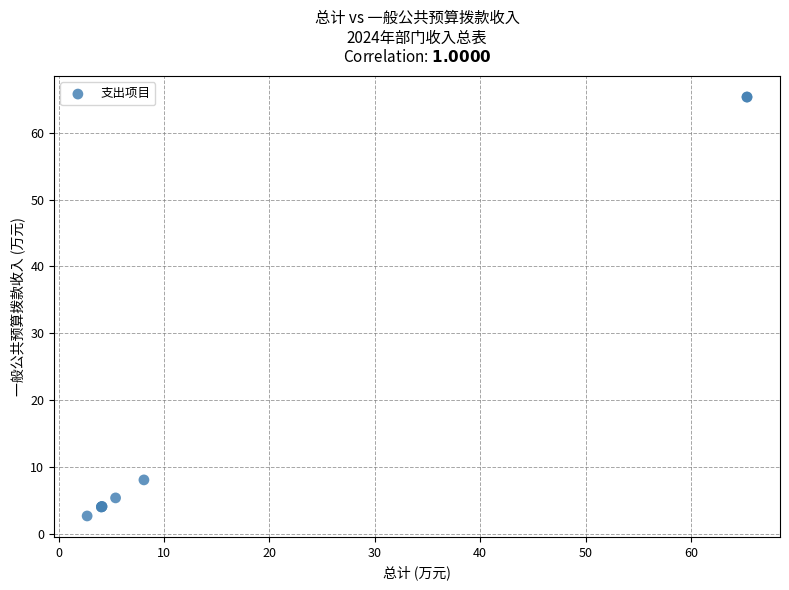

What Y value in the scatter plot is closest to 34?

8.1